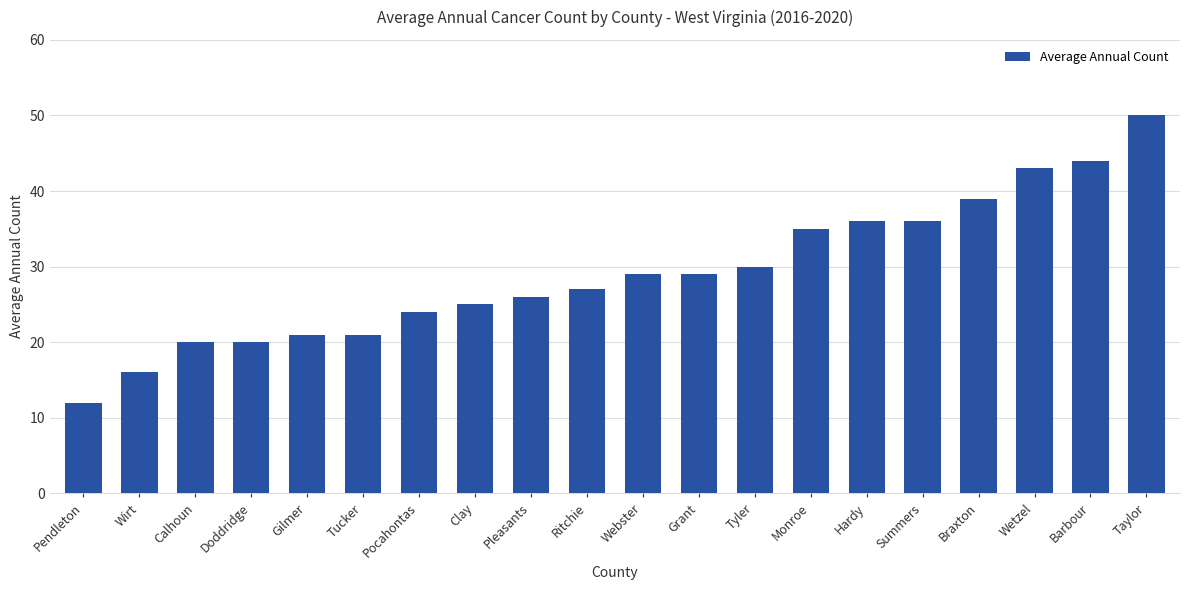

Where is the data nearest to the value 31?

Tyler